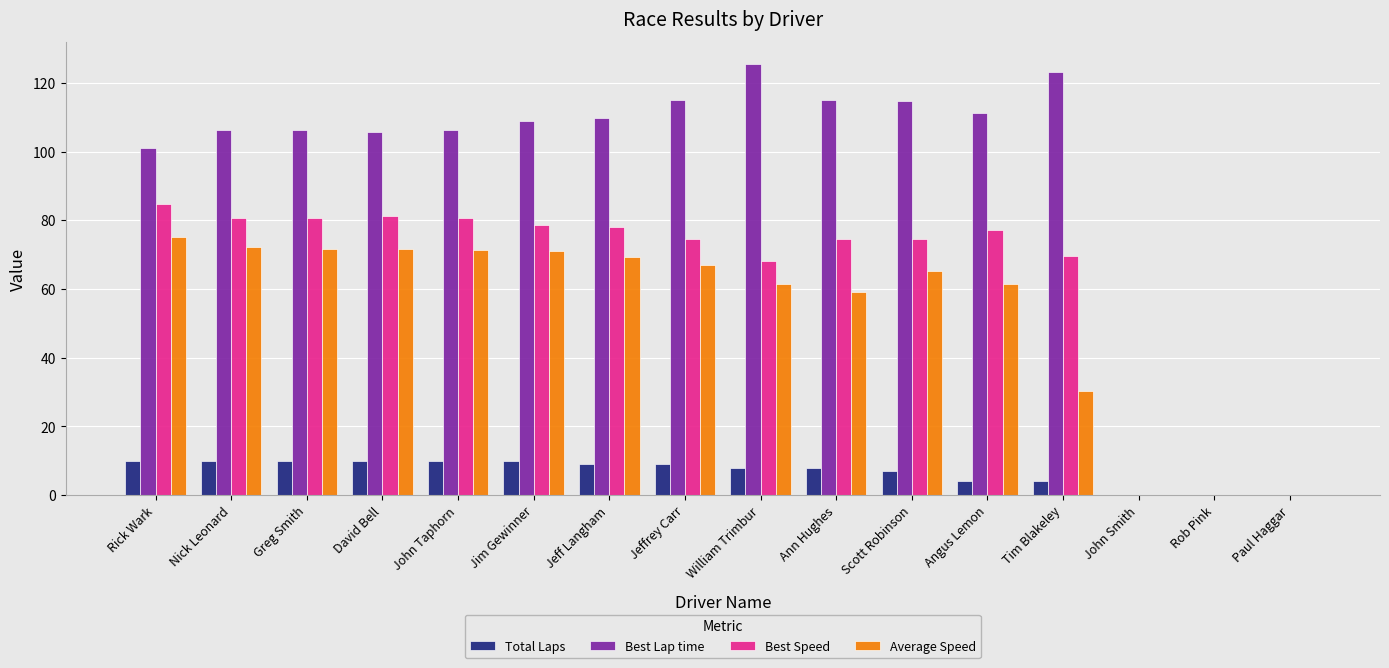

Is the value of Best Speed at John Smith greater than the value of Best Lap time at John Taphorn?

No